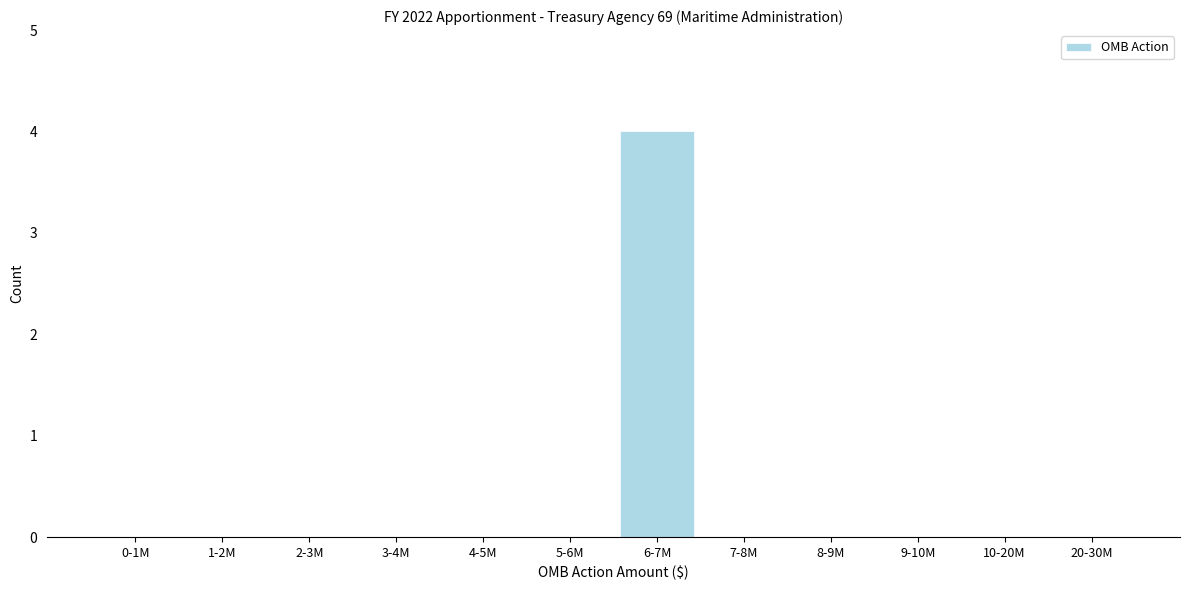

Reading left to right, list all the values displayed in this chart.

0-1M=0	1-2M=0	2-3M=0	3-4M=0	4-5M=0	5-6M=0	6-7M=4	7-8M=0	8-9M=0	9-10M=0	10-20M=0	20-30M=0